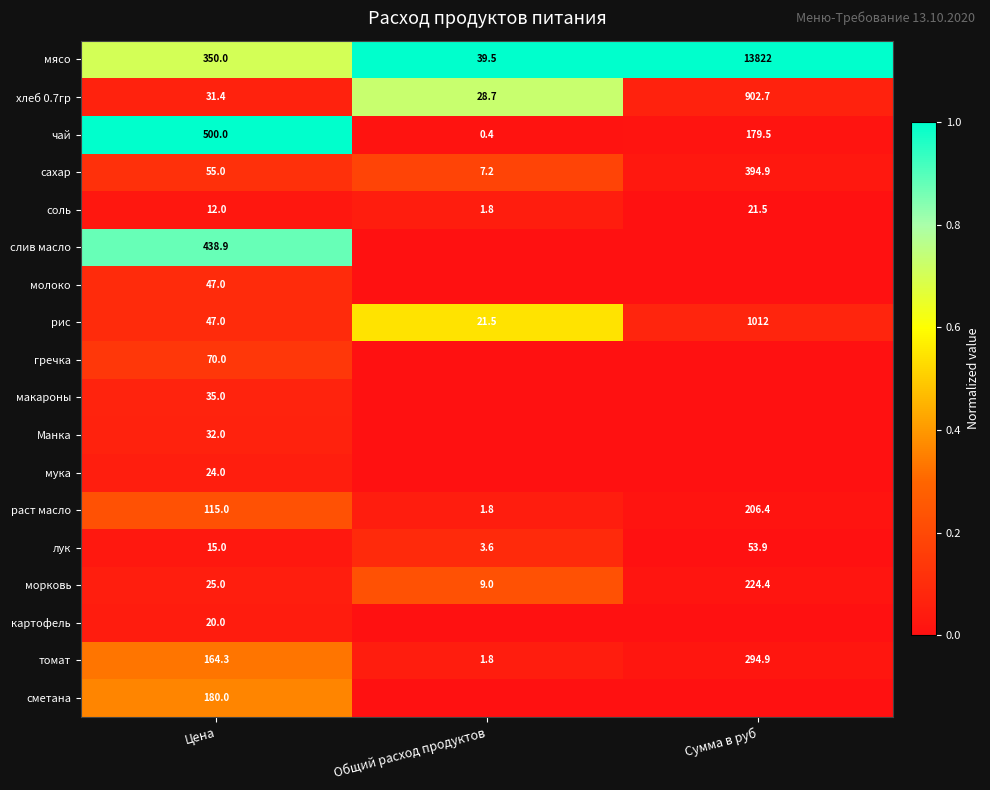

The value of мясо at Общий расход продуктов is 39.5. True or false?

True